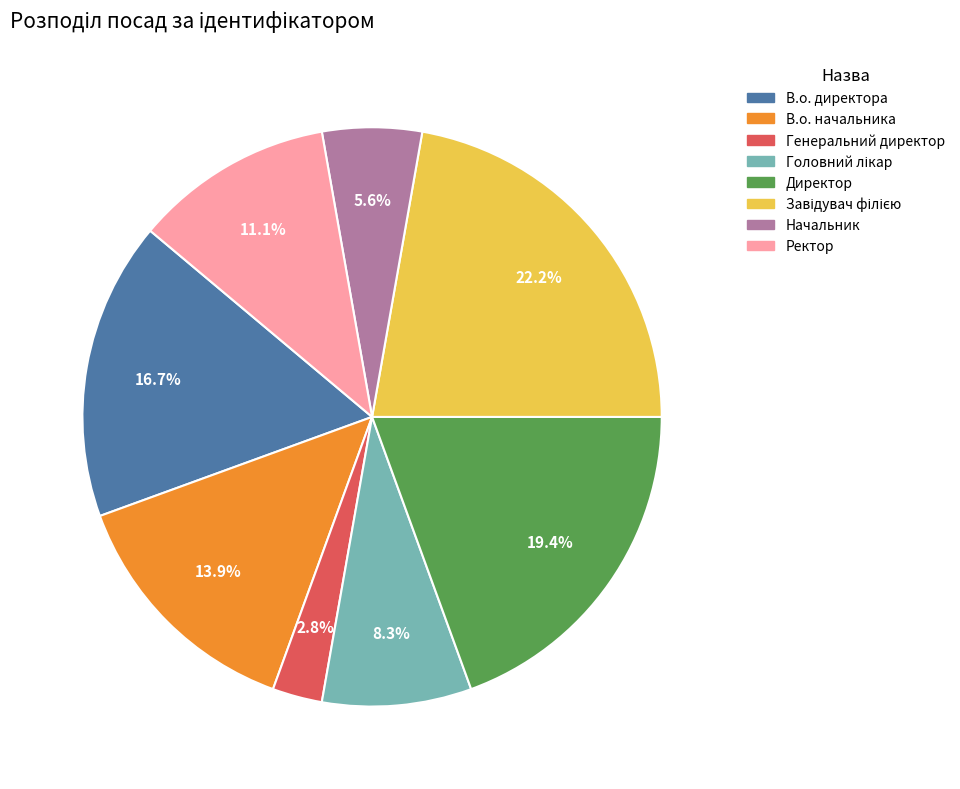

Which slice is the smallest?

Генеральний директор